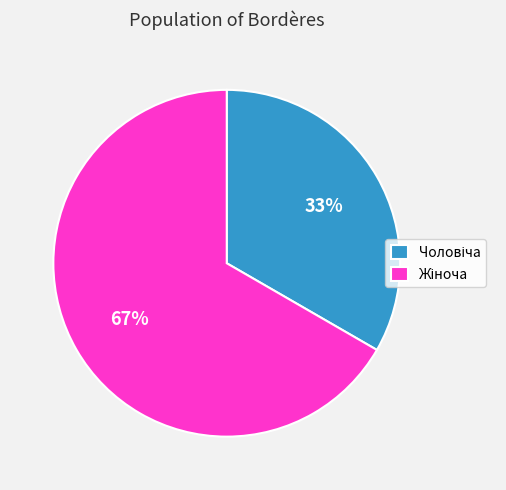

To the nearest percent, what is the average slice percentage?

50%